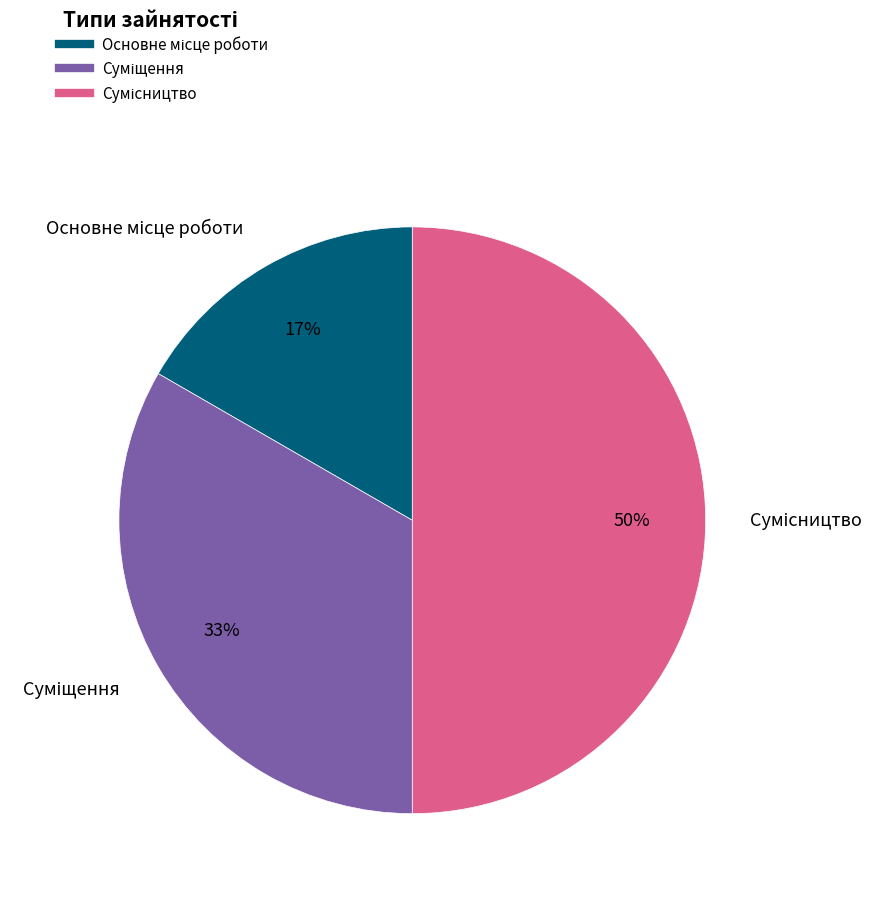

To the nearest percent, what is the difference between the largest and smallest slice percentages?

33%